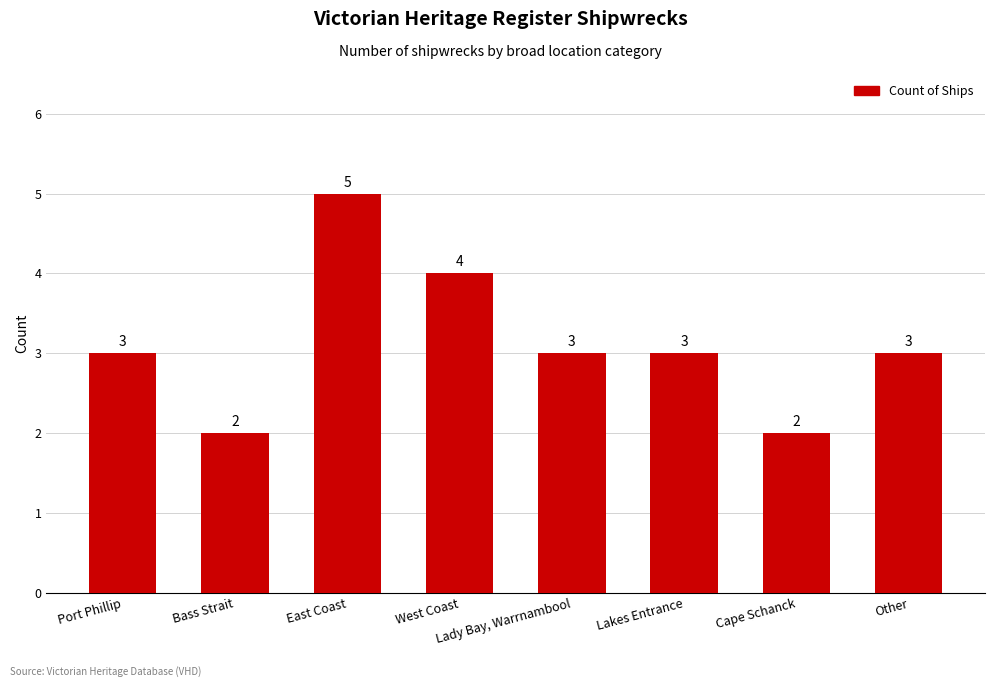

Are the bars horizontal?

No